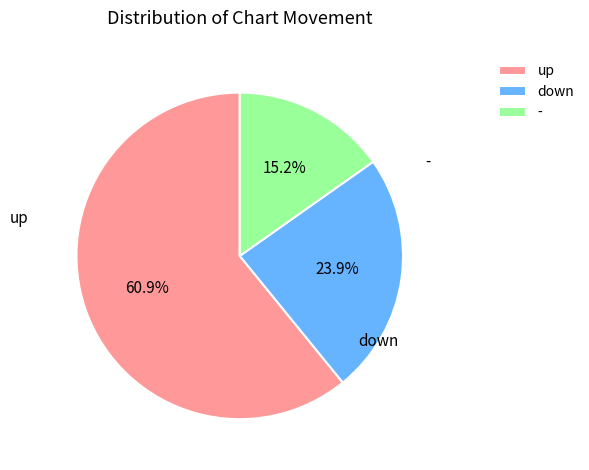

Is it true that down is 24% of the pie?

True